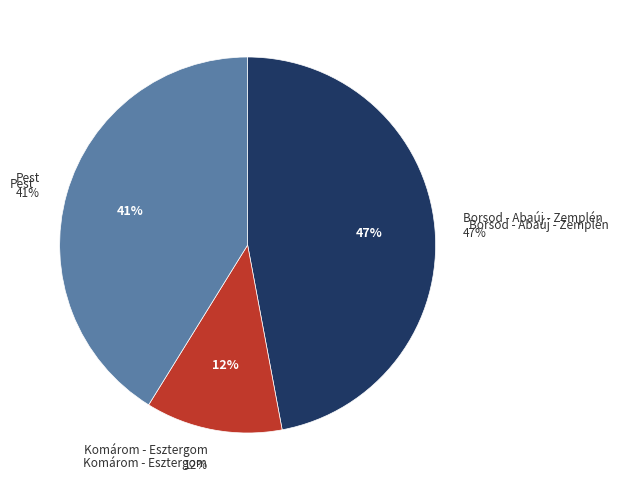

Approximately how many times larger is the value at Pest compared to Komárom - Esztergom?

3.5